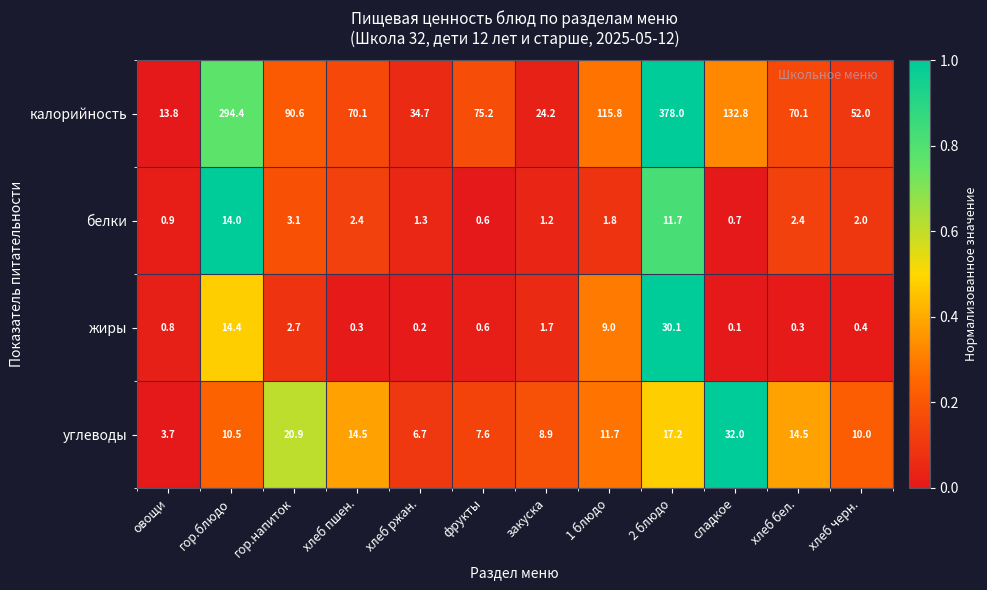

The value of углеводы at фрукты is 1.9. True or false?

False